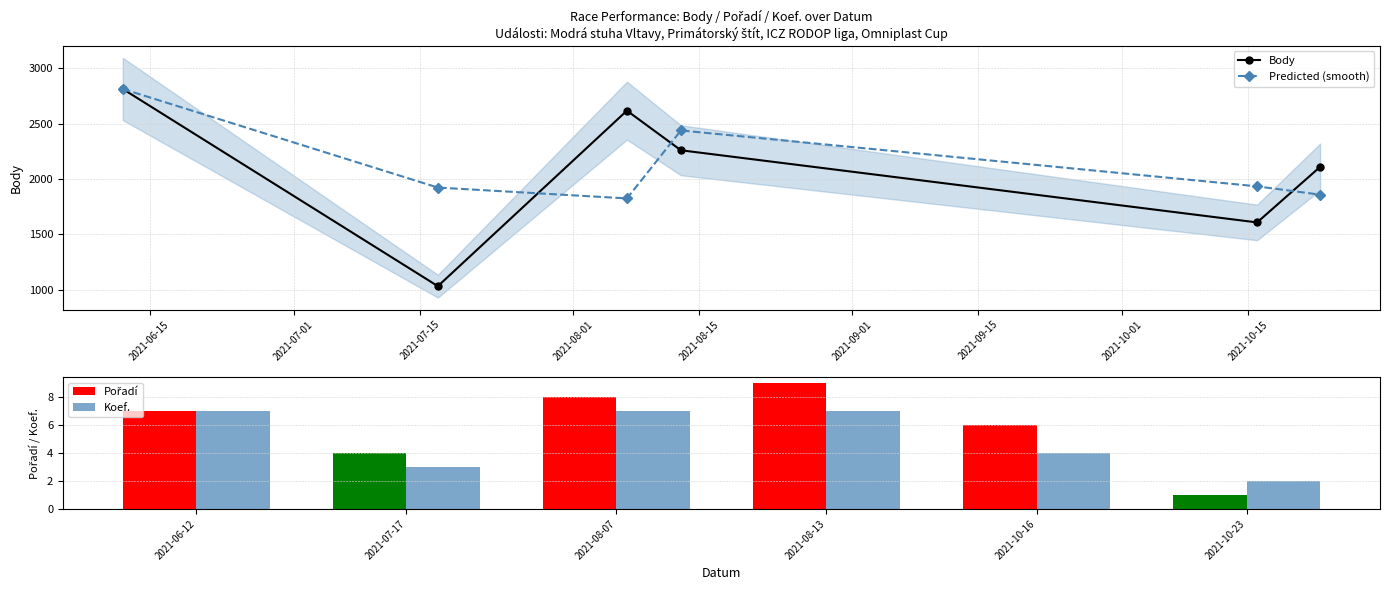

At how many categories does at least one series exceed 944?

6